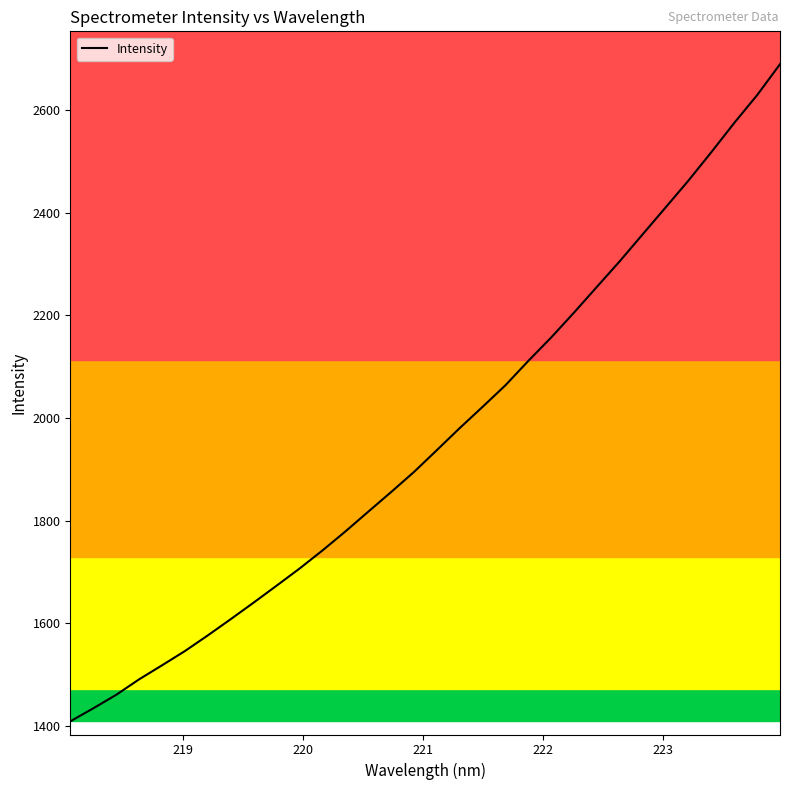

What is the greatest value displayed?

2689.0